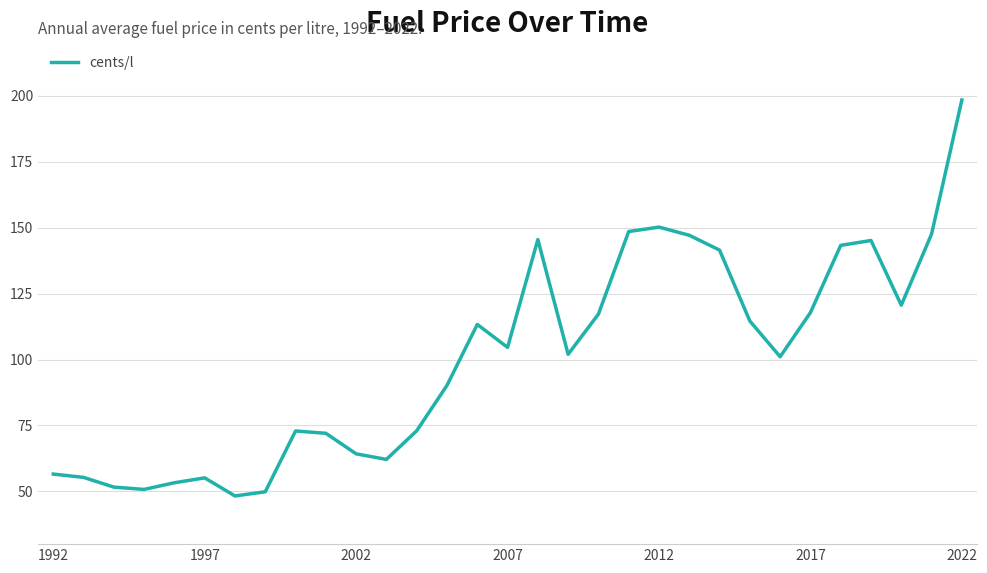

What is the greatest value displayed?

198.4